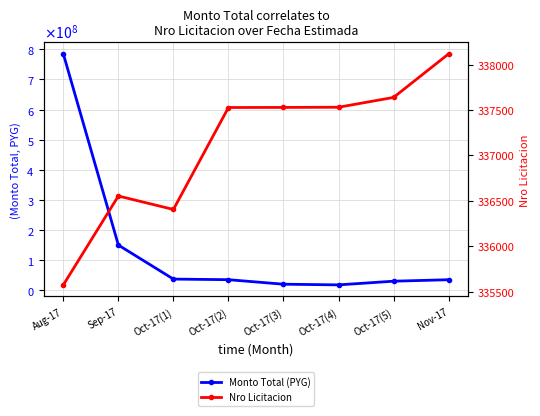

What is the spread (max minus min) of values at Oct-17(5)?

29663162